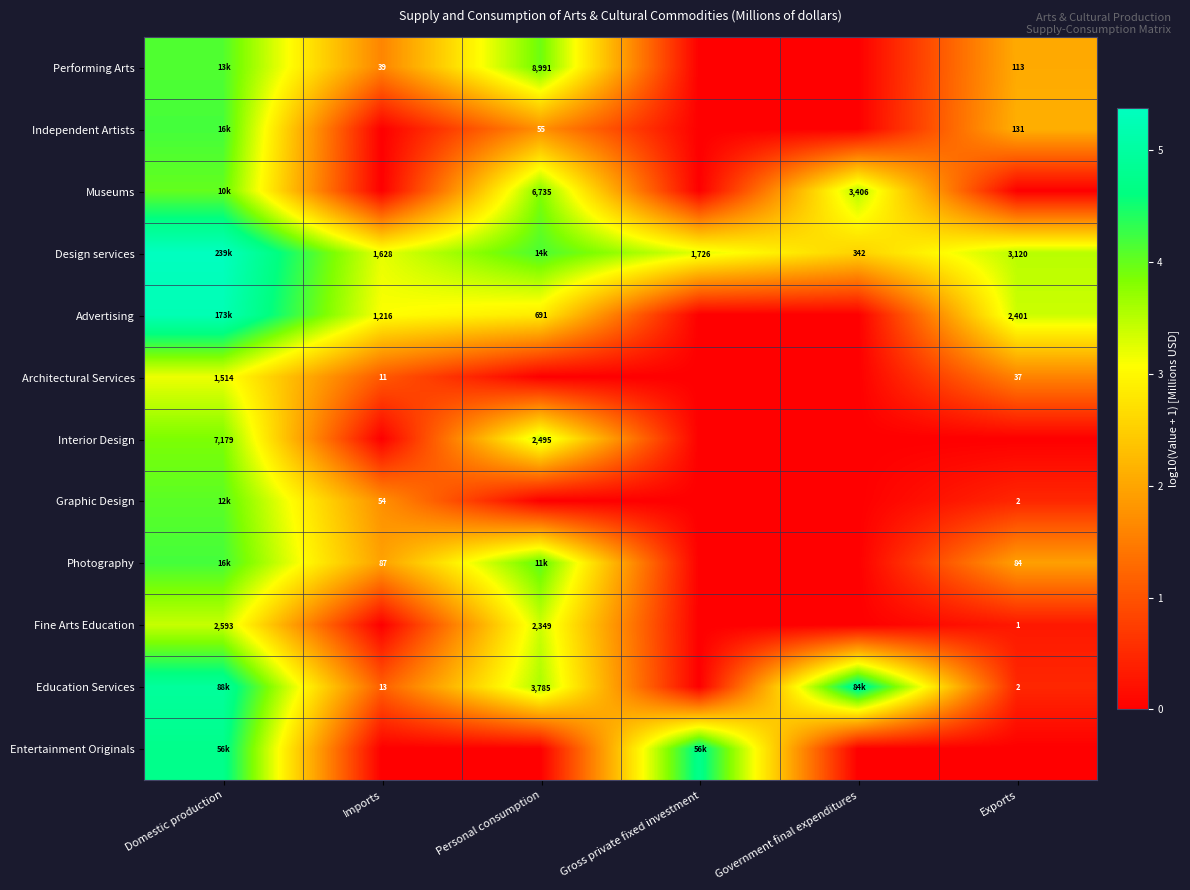

The Entertainment Originals series shows 0.0 at Government final expenditures. True or false?

True